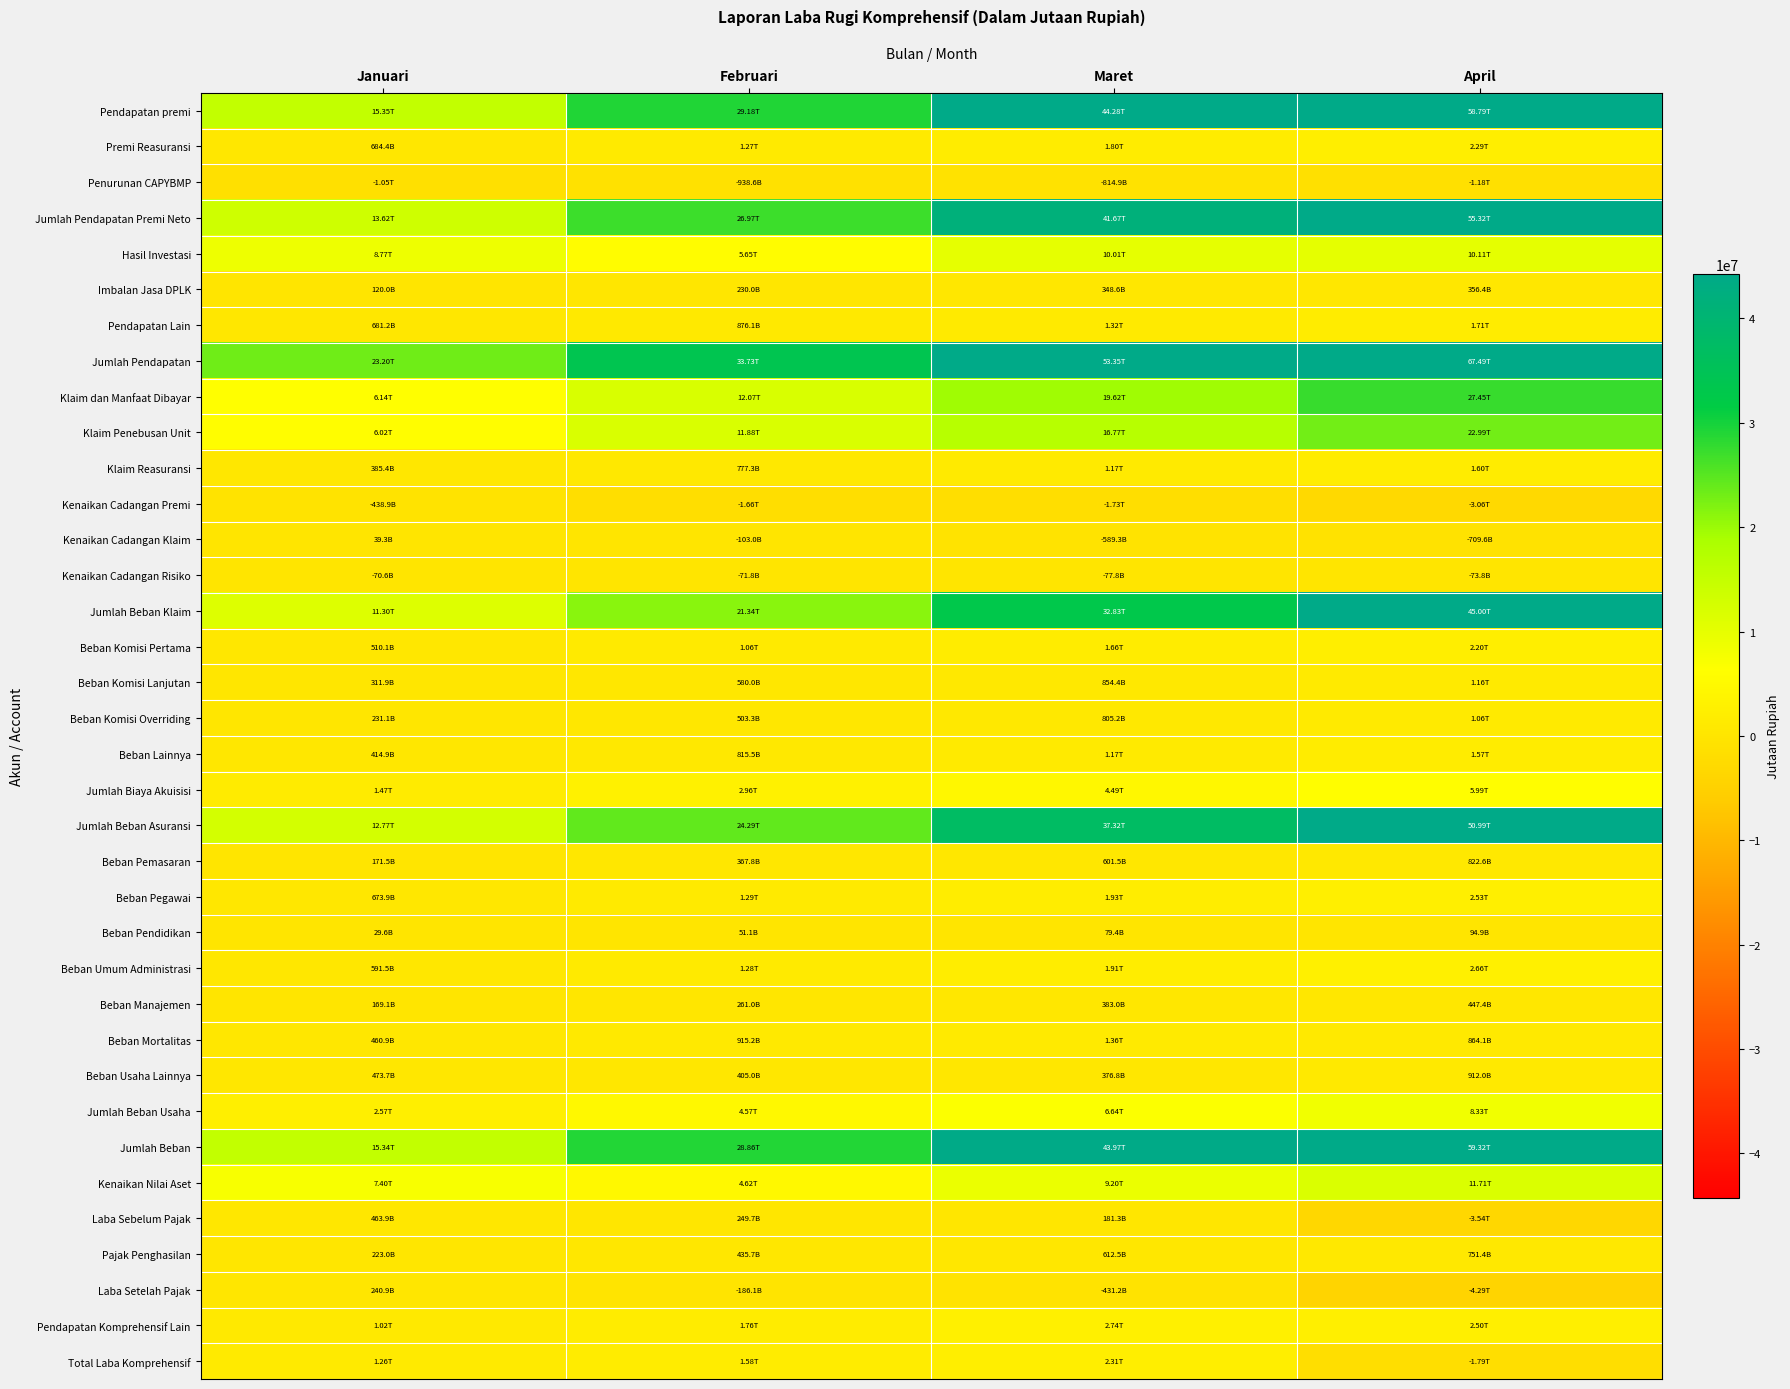

Between Maret and April, which is larger?

April